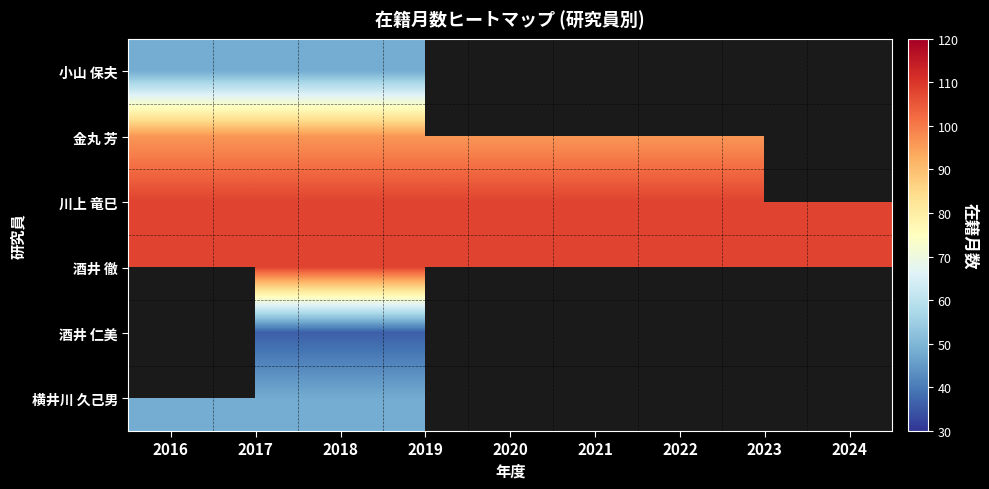

Is the value of 酒井 仁美 at 2021 greater than the value of 小山 保夫 at 2017?

No